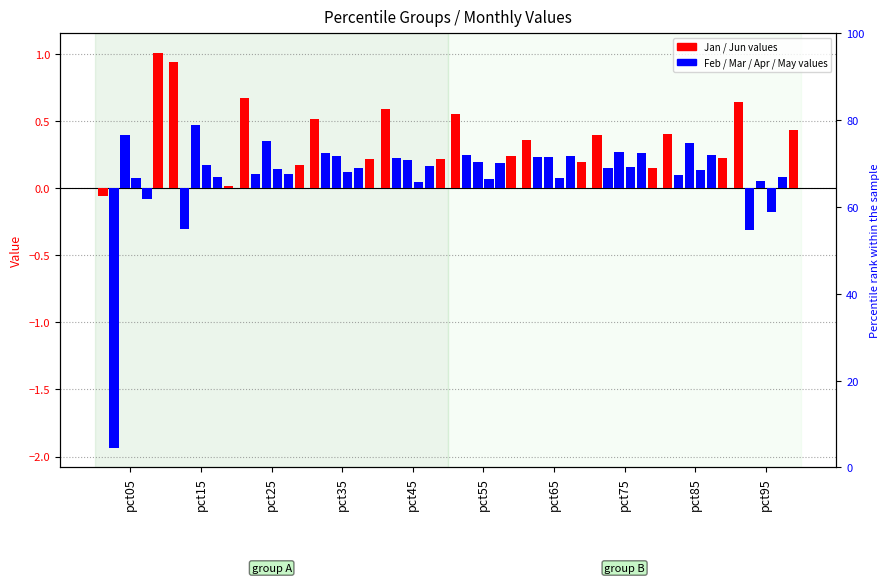

Are the bars grouped side by side (vs. stacked)?

Yes